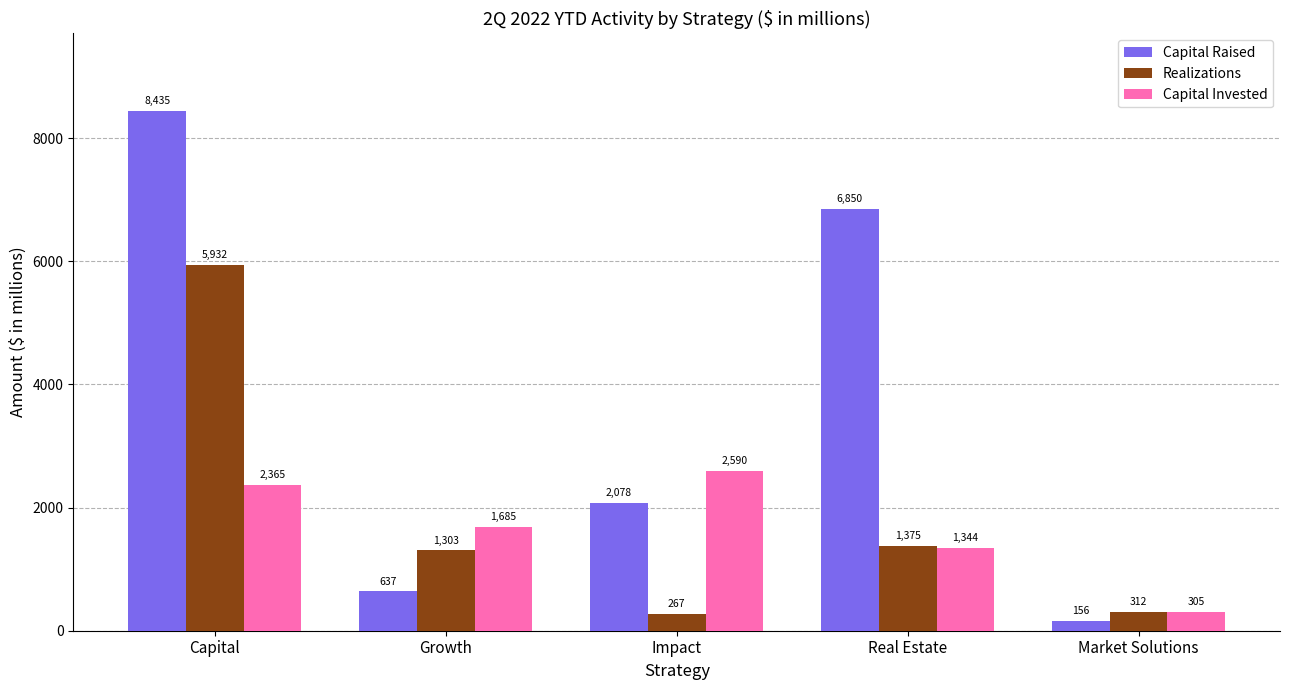

The Realizations series shows 267 at Impact. True or false?

True